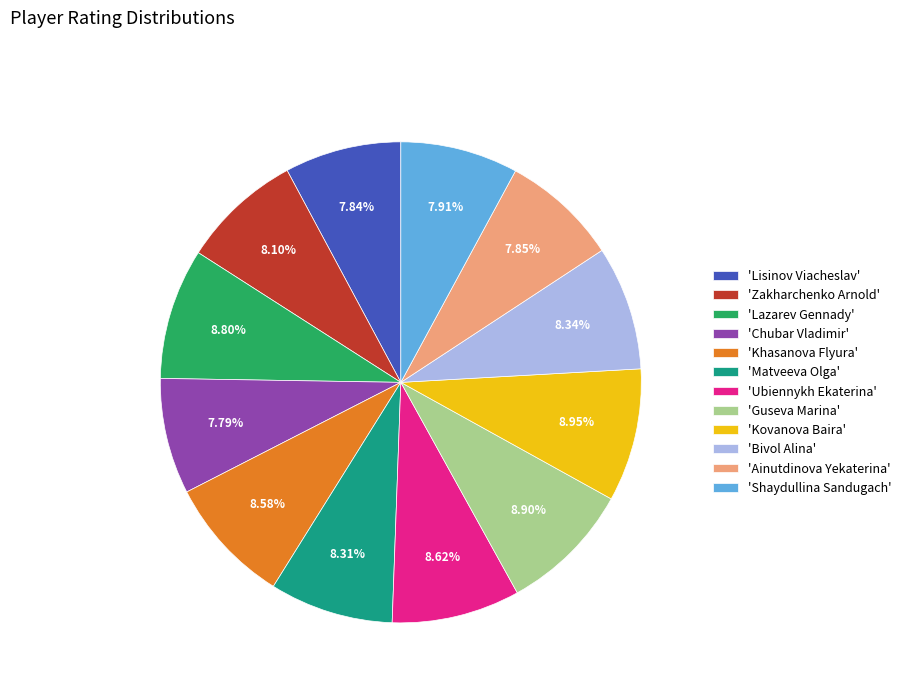

Combined, do 'Bivol Alina' and 'Chubar Vladimir' account for over 50%?

No